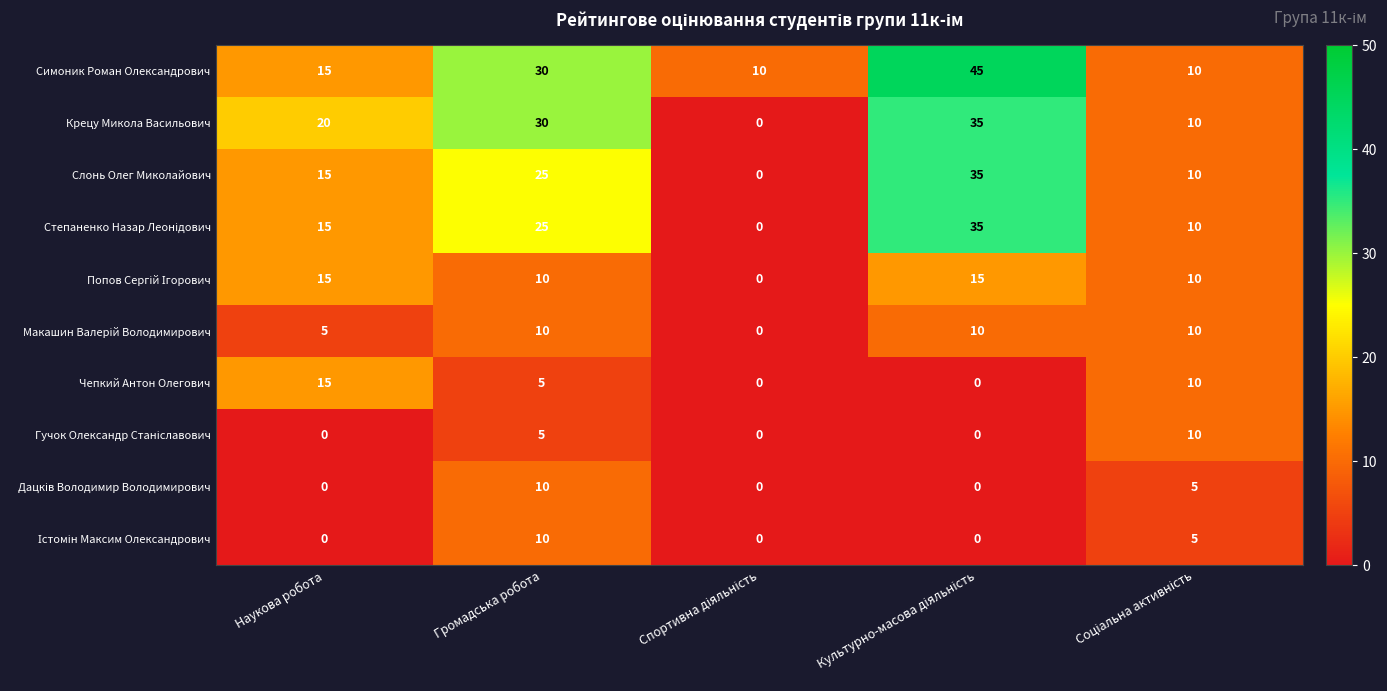

At how many categories does at least one series exceed 7?

5